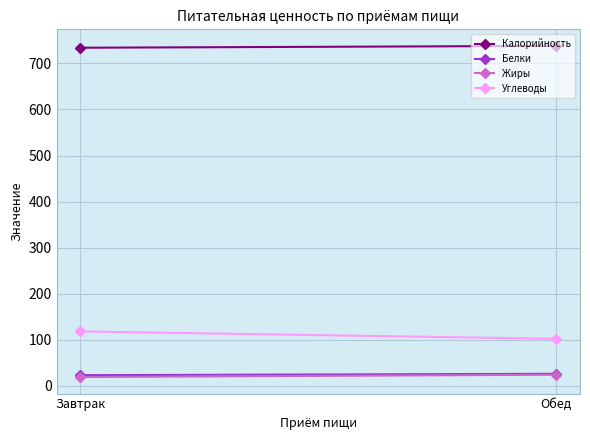

Which series has the largest range (max minus min)?

Углеводы